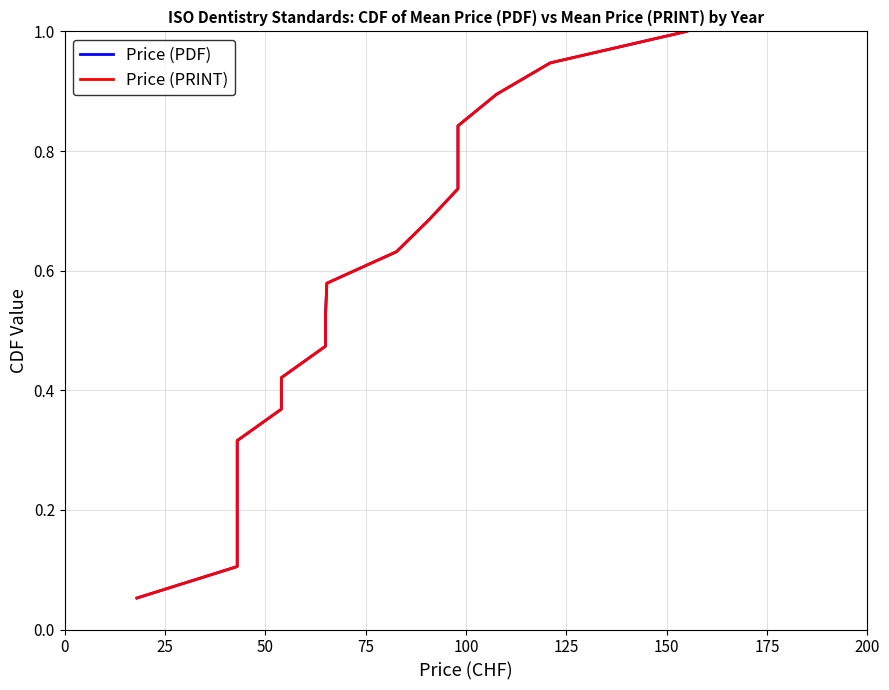

What is the difference between the second highest and minimum values in the Price (PRINT) series?

0.9